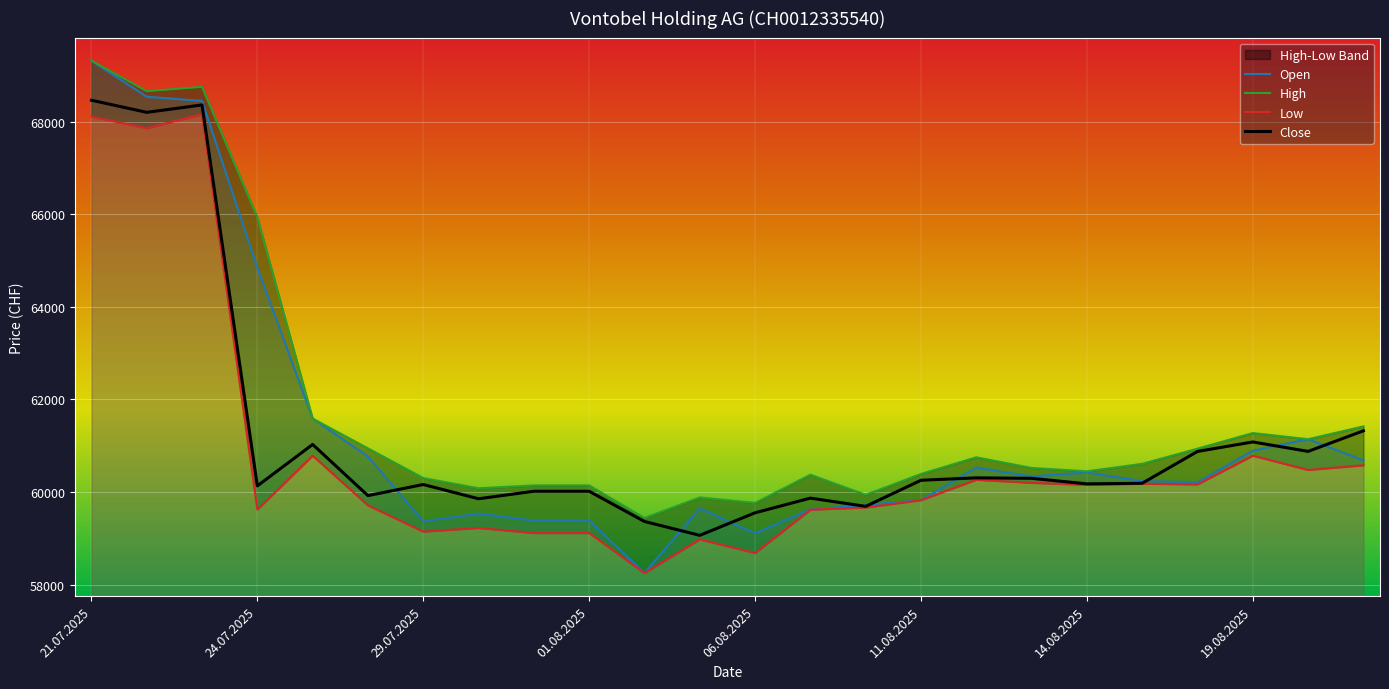

What value does the Low series have at 17, to the nearest 10?

60200